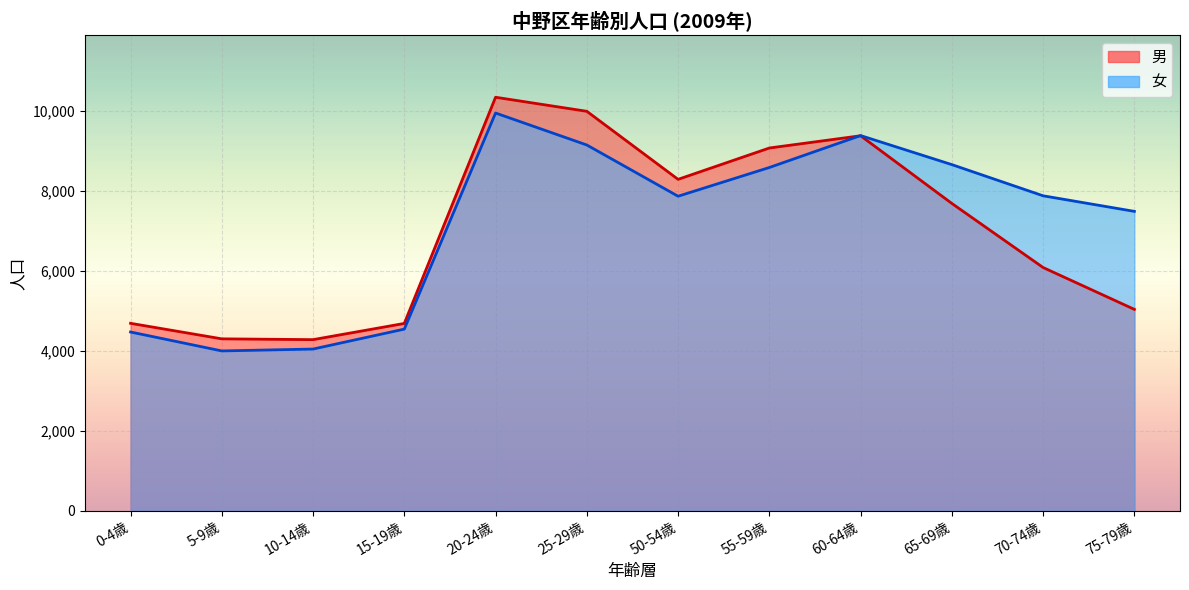

What is the sum of all 男 values?

83754